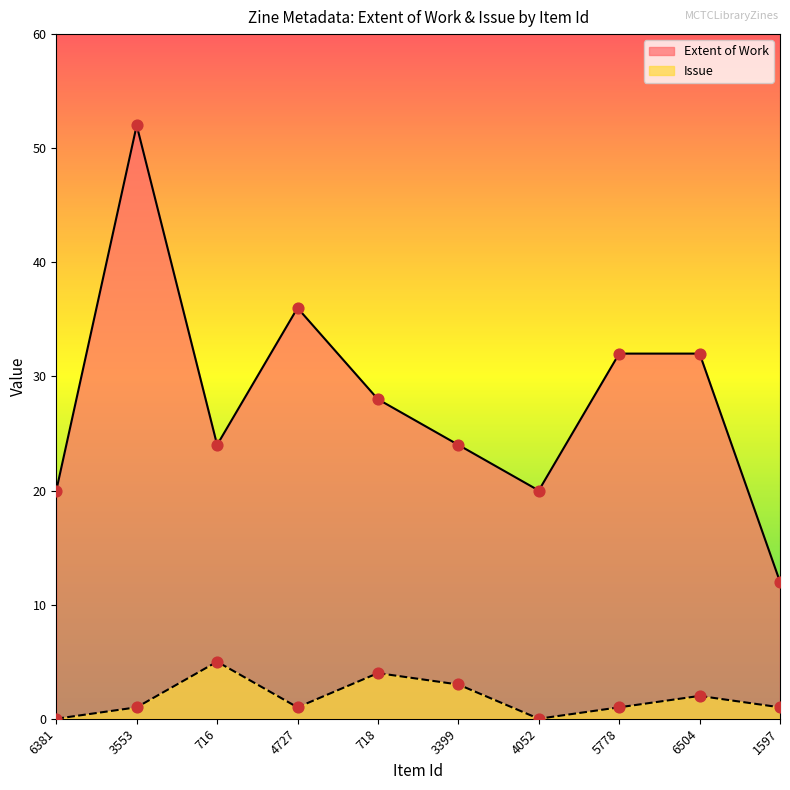

What are all the series names shown in the legend?

Extent of Work, Issue